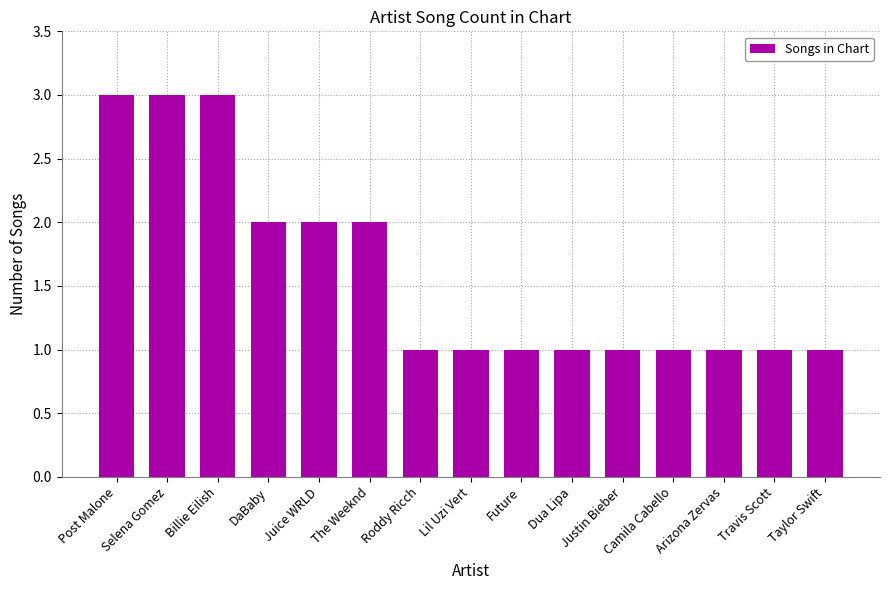

What is the maximum value shown in the chart?

3